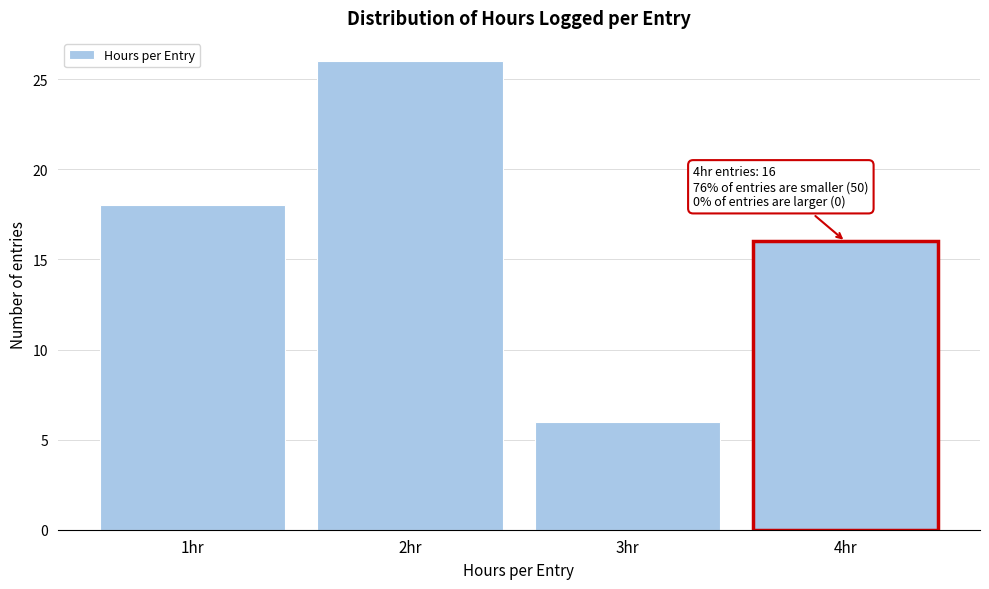

Over which range of the x-axis is the bar tallest?

1.5 to 2.5